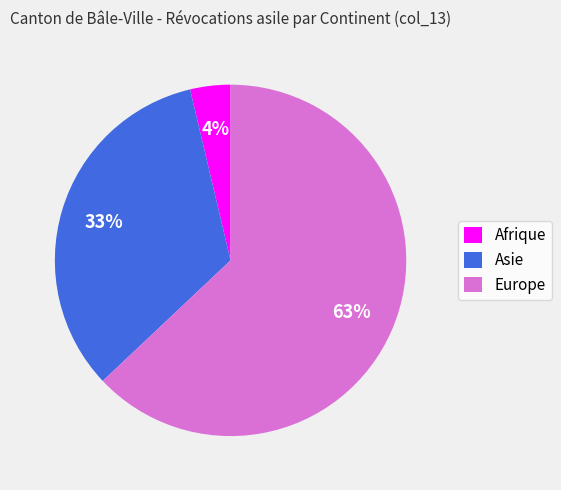

Combined, do Afrique and Europe account for over 50%?

Yes